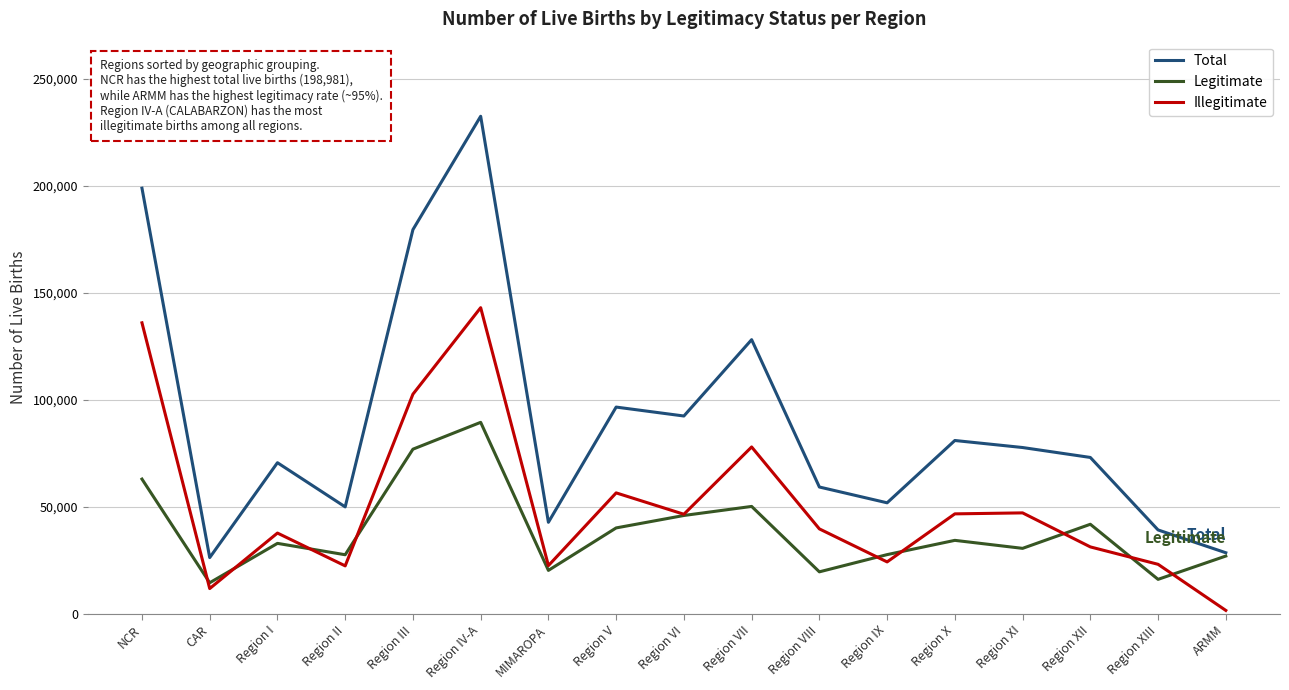

Between Region I and Region X, which series saw the biggest shift?

Total